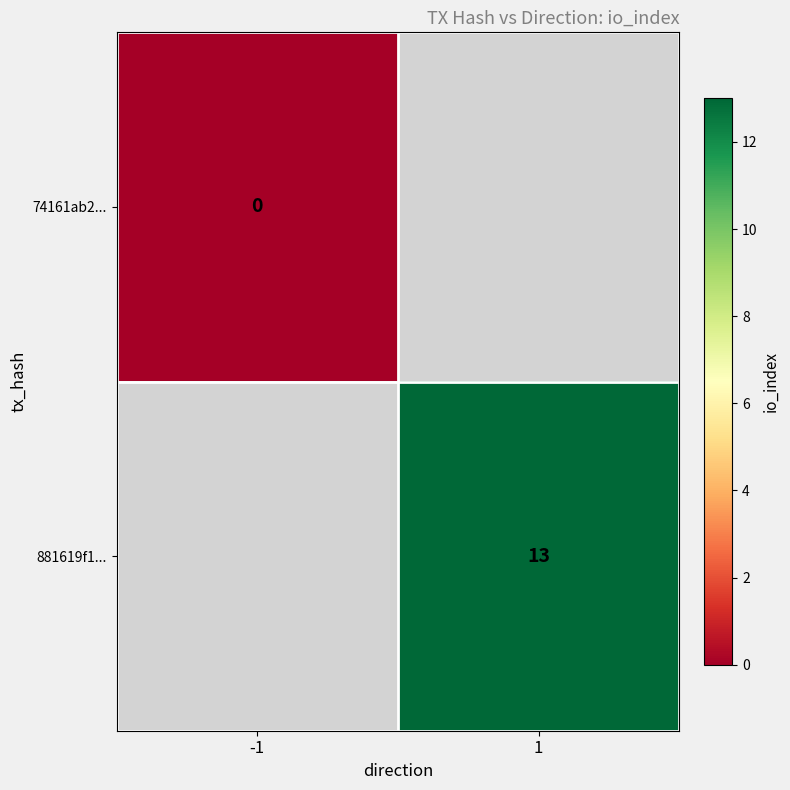

Which label corresponds to the largest value in the chart?

1